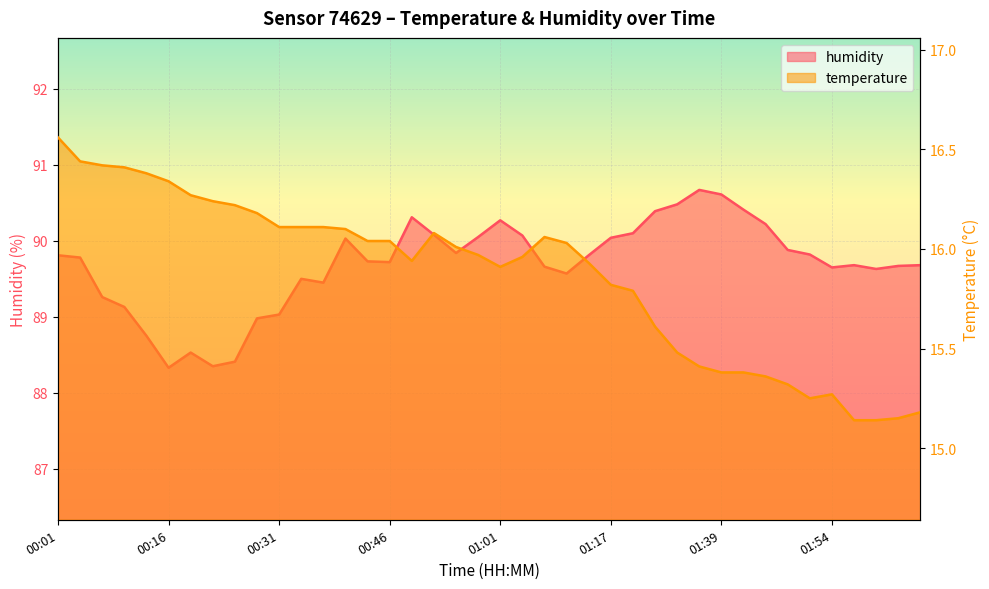

Which series changed the most between 00:10 and 01:10?

humidity